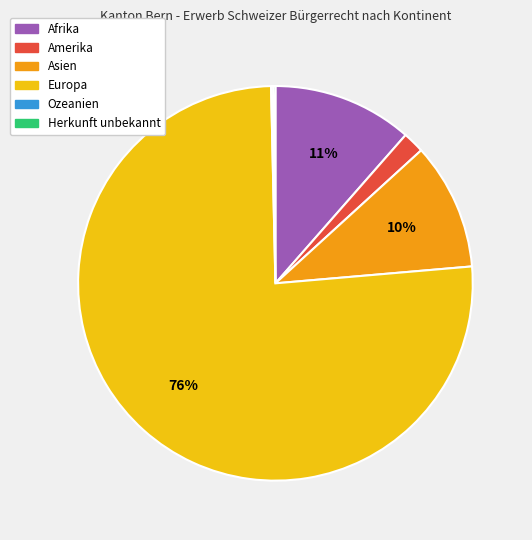

Which slice is the largest?

Europa